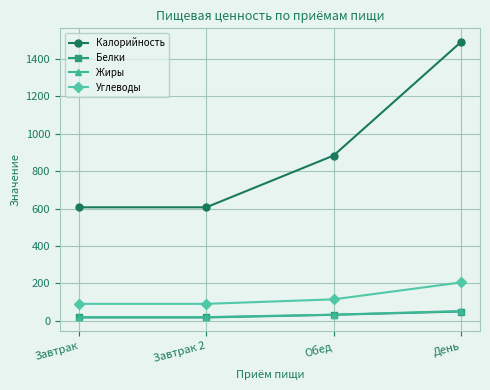

Does the chart have visible grid lines?

Yes